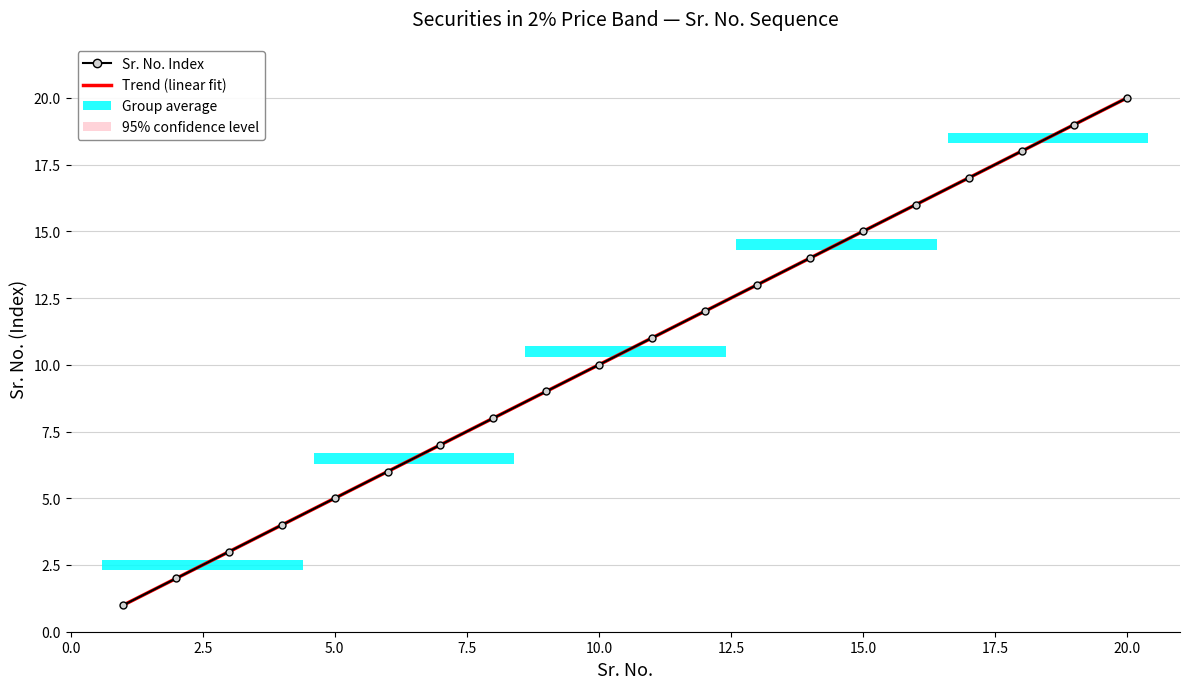

What is the minimum value for Trend (linear fit)?

1.0